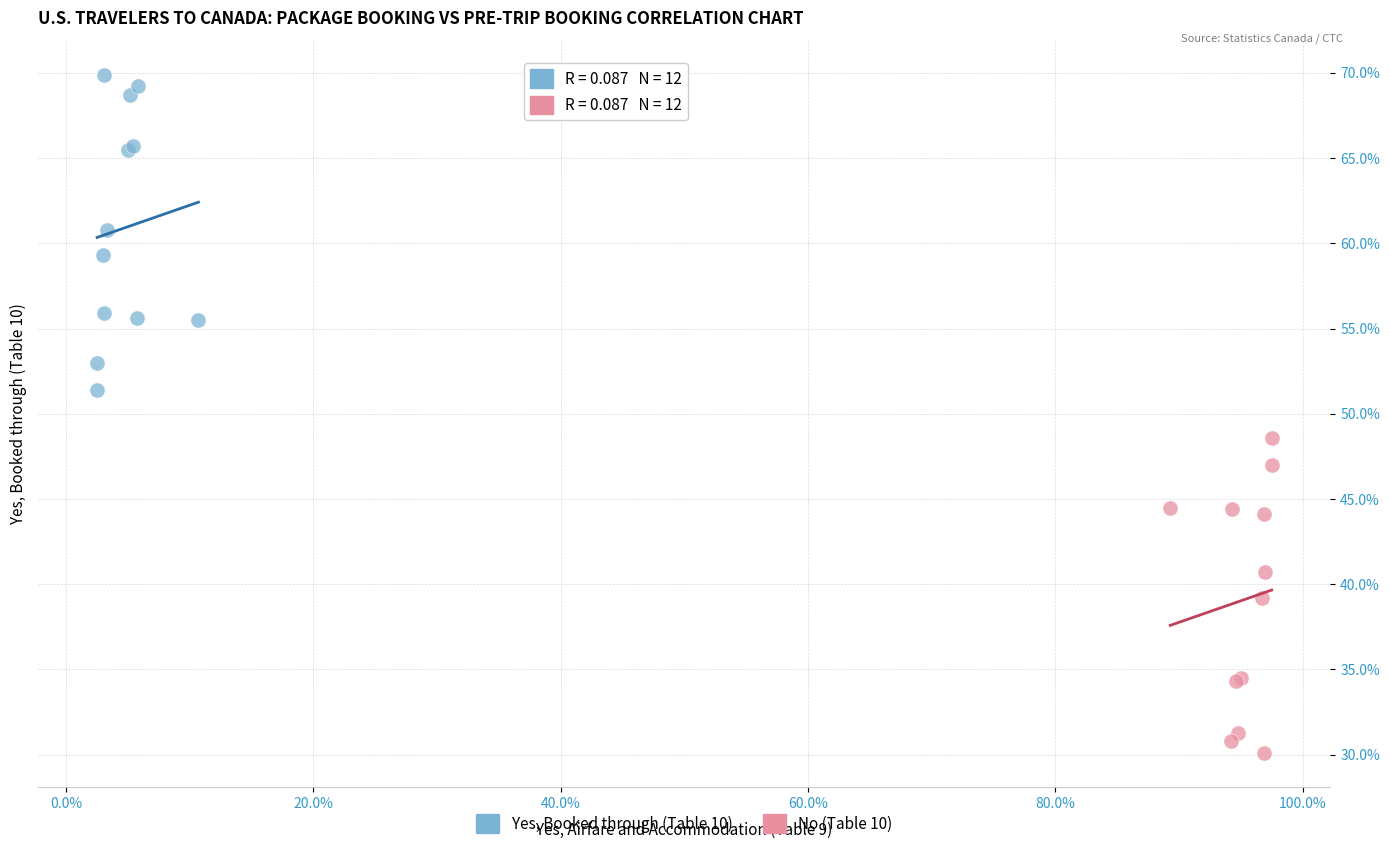

What are all the series names shown in the legend?

Yes, Booked through (Table 10), No (Table 10)